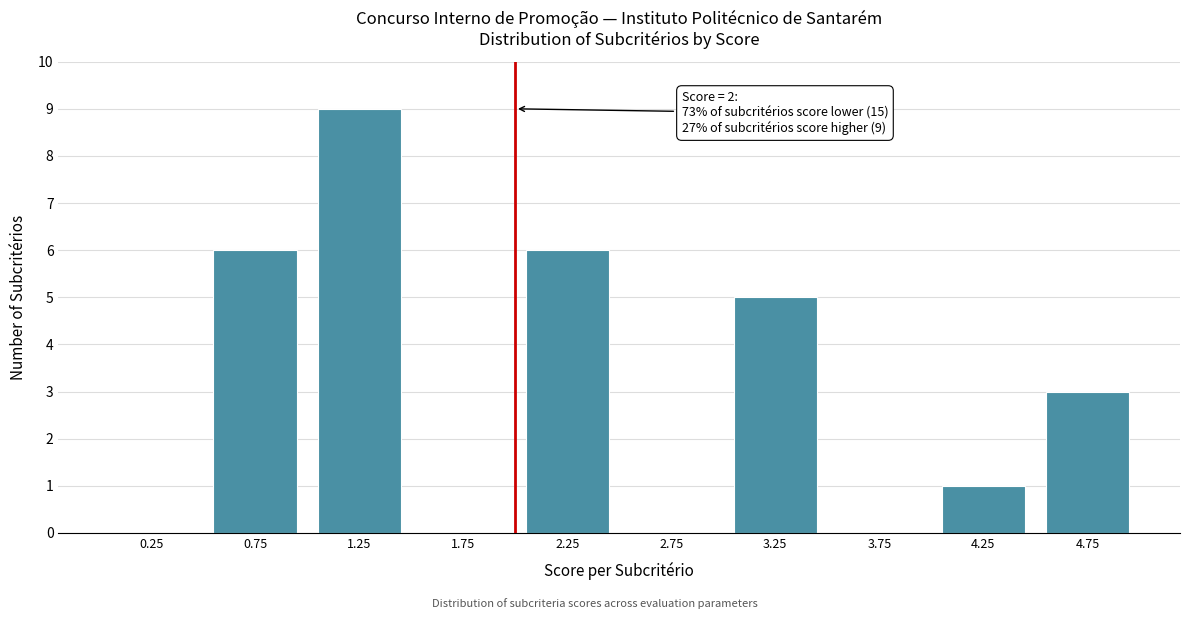

Which range on the x-axis has the tallest bar?

1.0 to 1.5